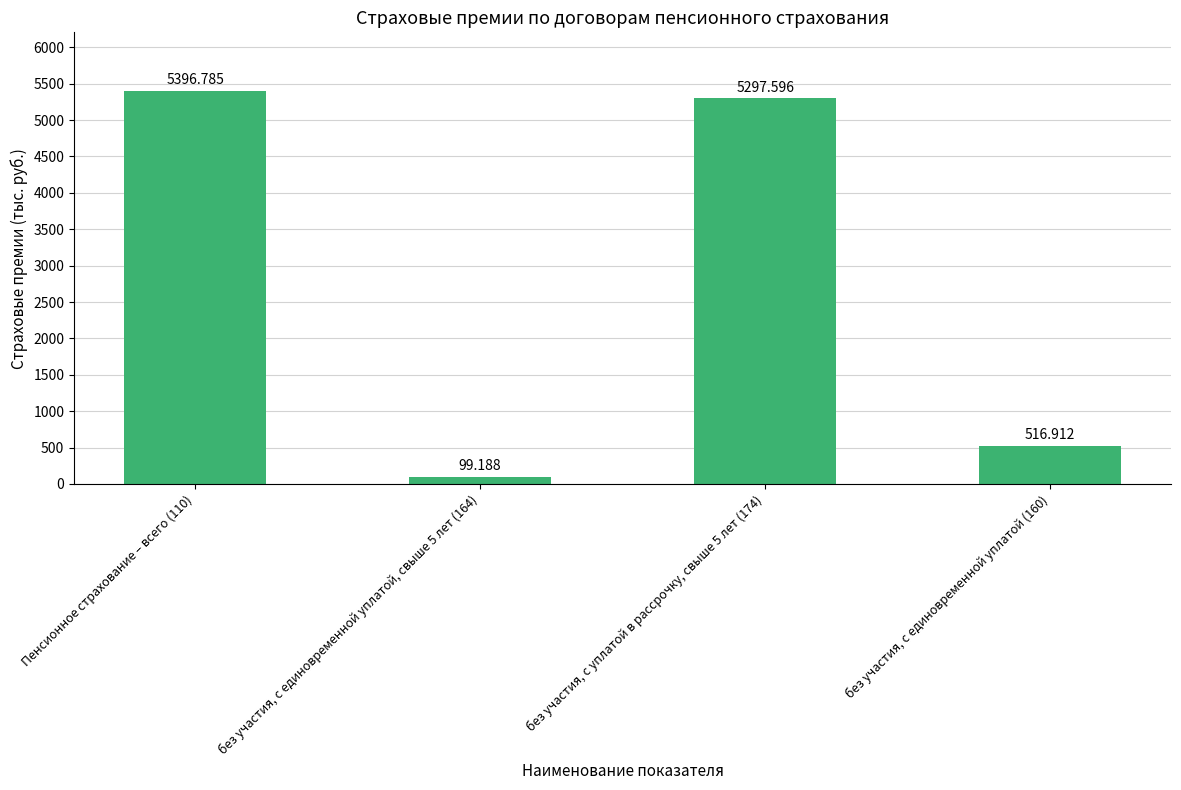

Are the bars horizontal?

No